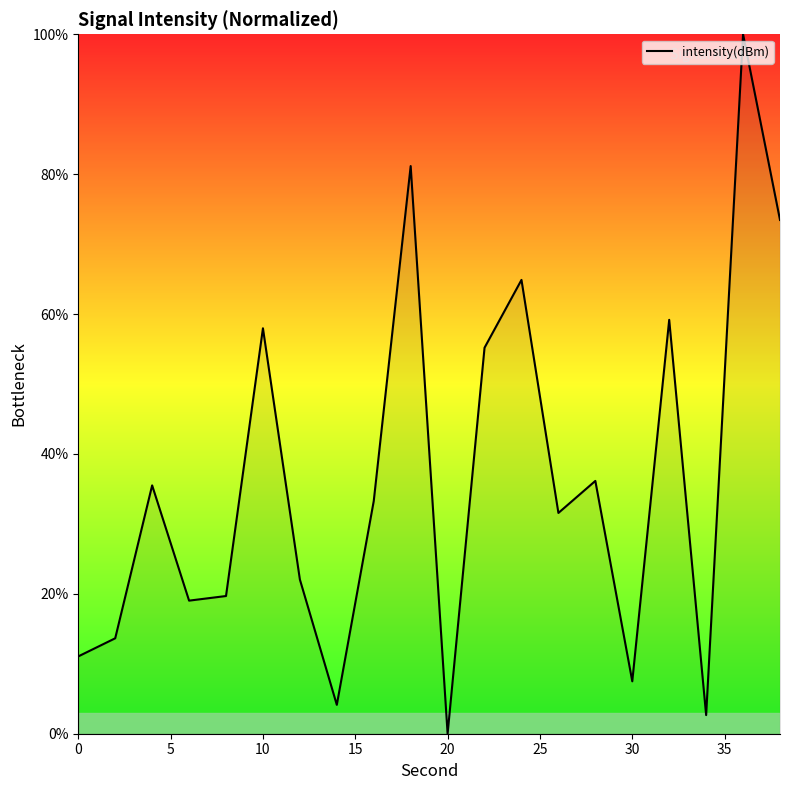

What is the maximum value shown in the chart?

100.0